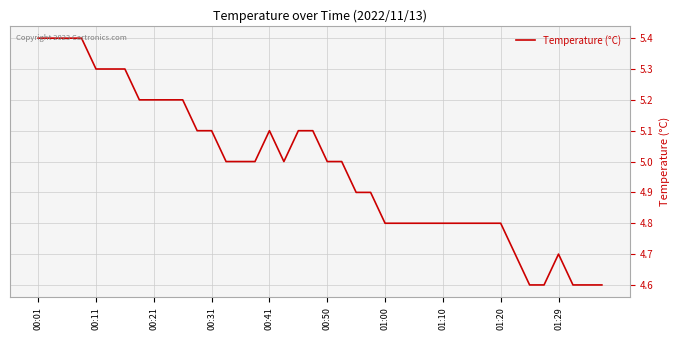

What is the smallest value displayed?

4.6